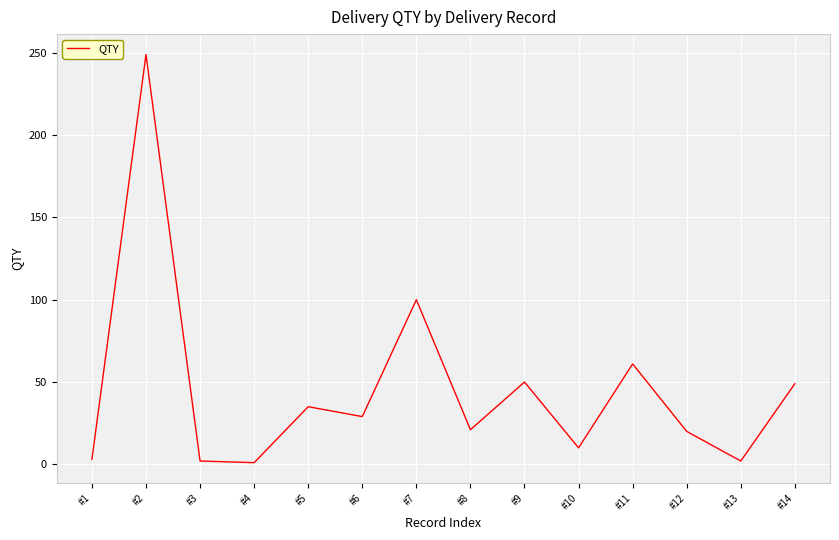

What is the difference between the maximum and minimum values?

248